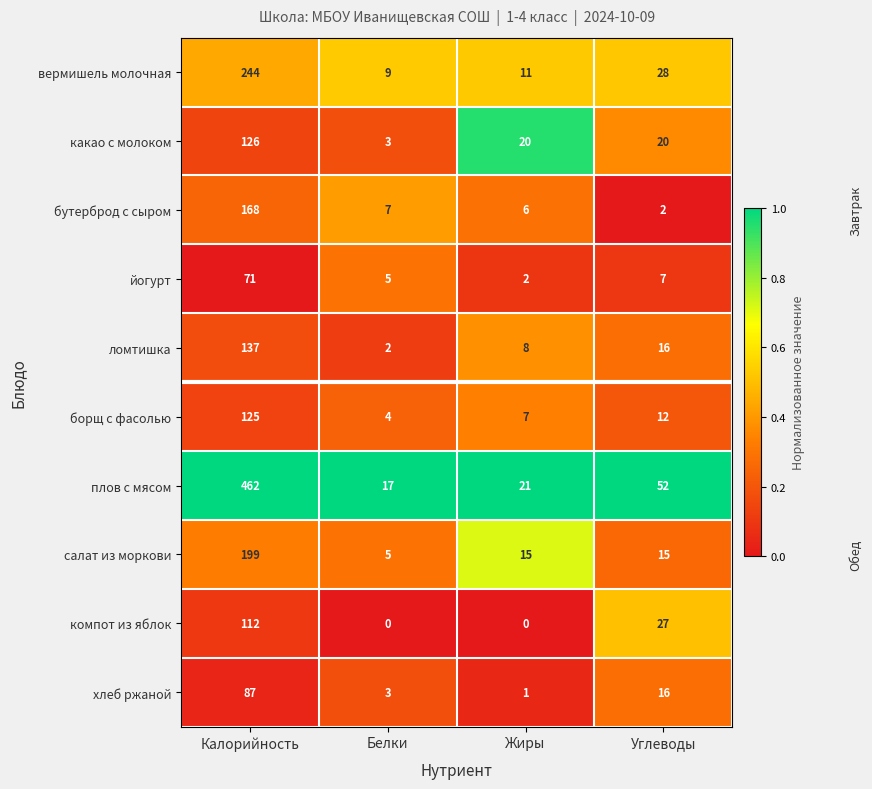

What is the difference between the second highest and second lowest values in the хлеб ржаной series?

13